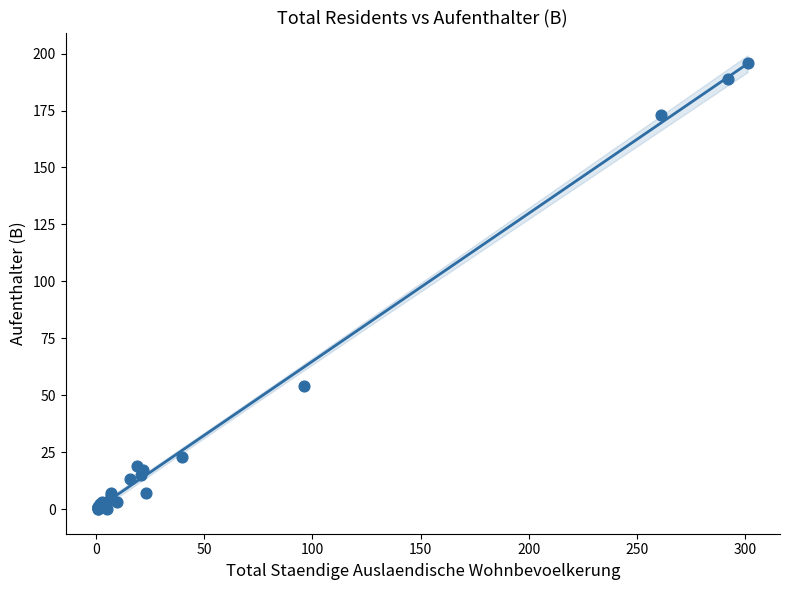

What Y value in the scatter plot is closest to 98?

54